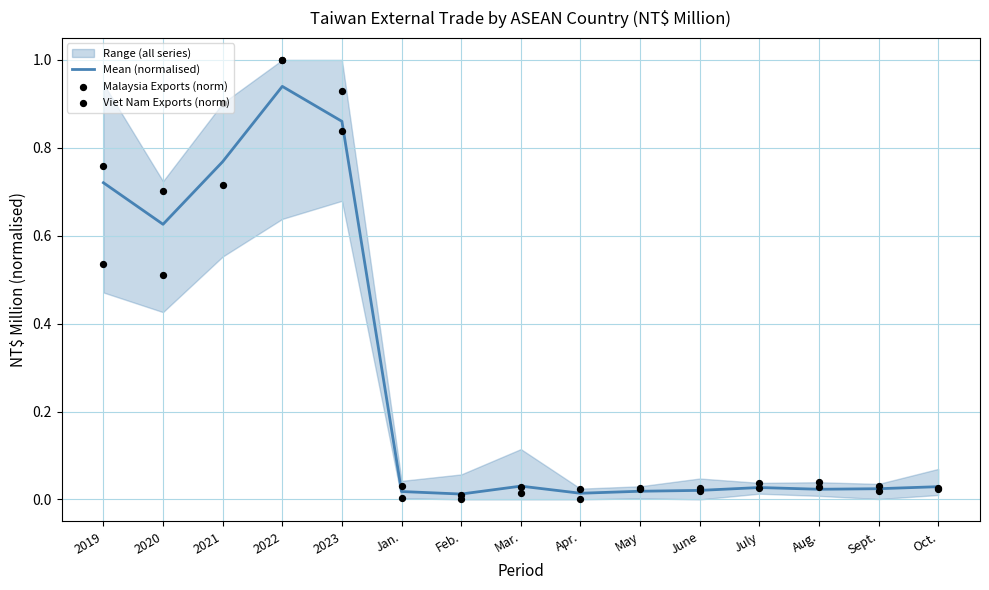

At how many categories does at least one series exceed 0?

15